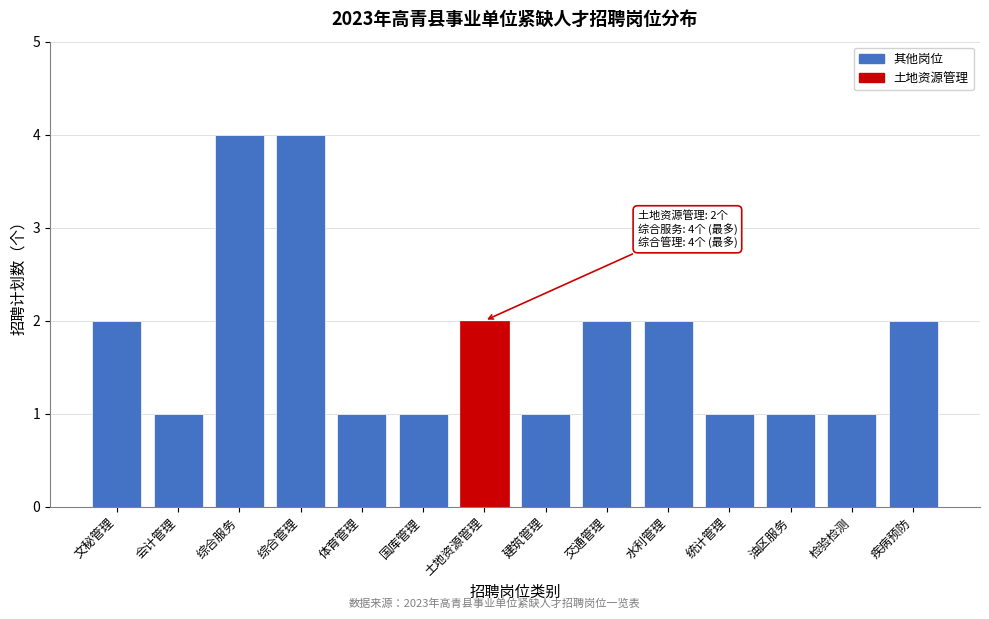

Reading right to left, extract all data points from this chart.

疾病预防=2	检验检测=1	油区服务=1	统计管理=1	水利管理=2	交通管理=2	建筑管理=1	土地资源管理=2	国库管理=1	体育管理=1	综合管理=4	综合服务=4	会计管理=1	文秘管理=2